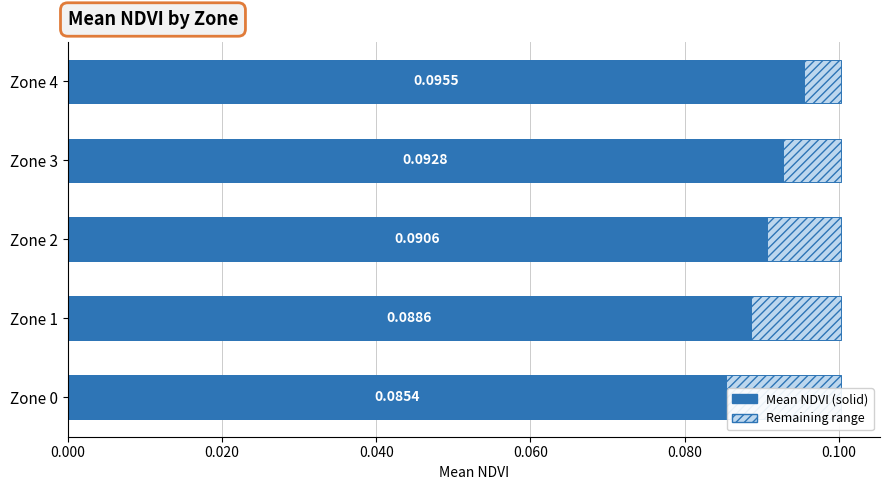

How many bars are there in total?

5